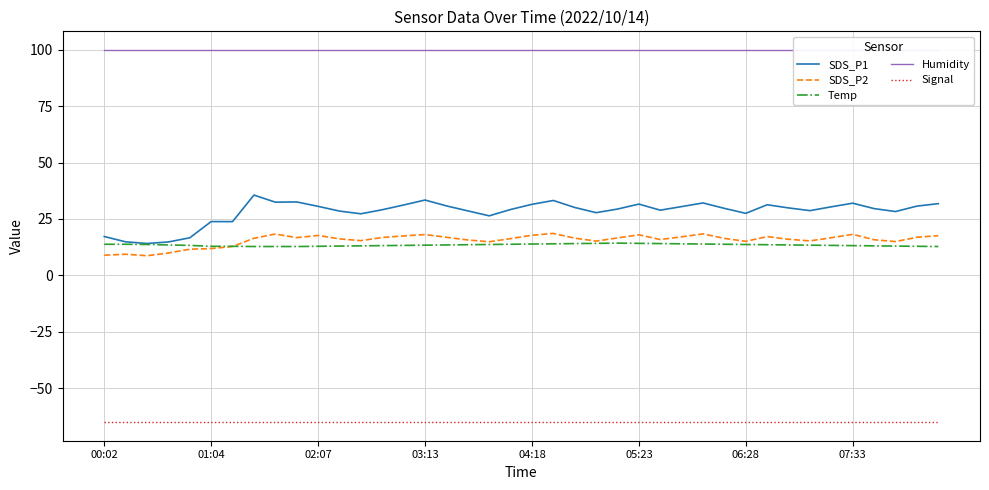

What is the approximate value of Temp at 32?

13.5